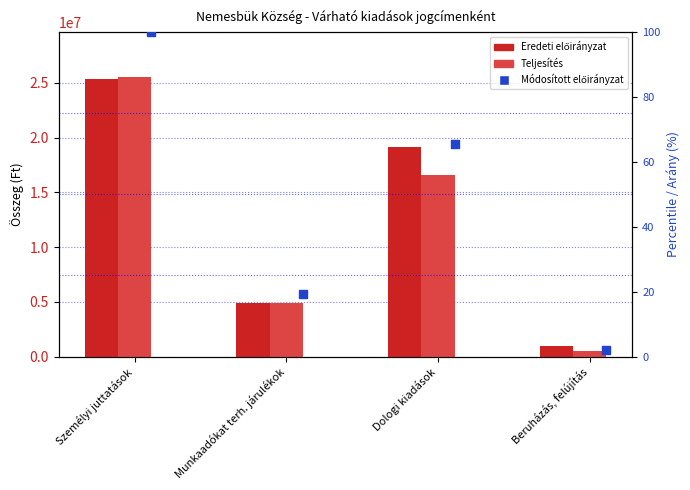

Which series contains the highest Y value?

Teljesítés